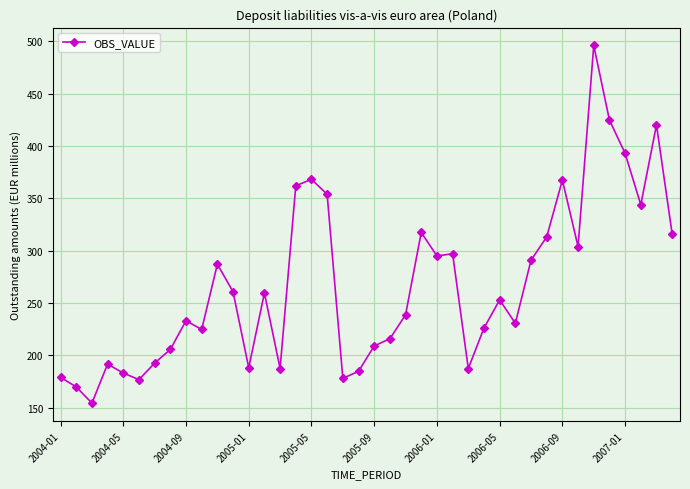

What is the value of the 29th point from the left?

253.0